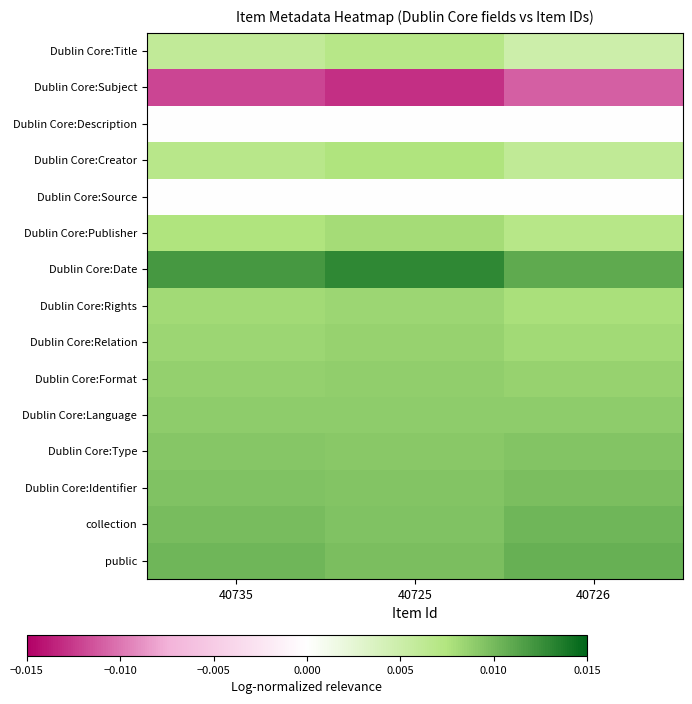

At which category does the chart reach its minimum across all series?

40725